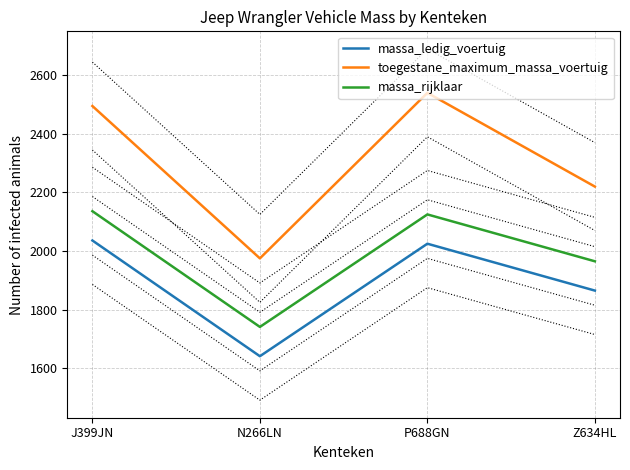

True or false: massa_rijklaar and massa_ledig_voertuig cross at least once.

False